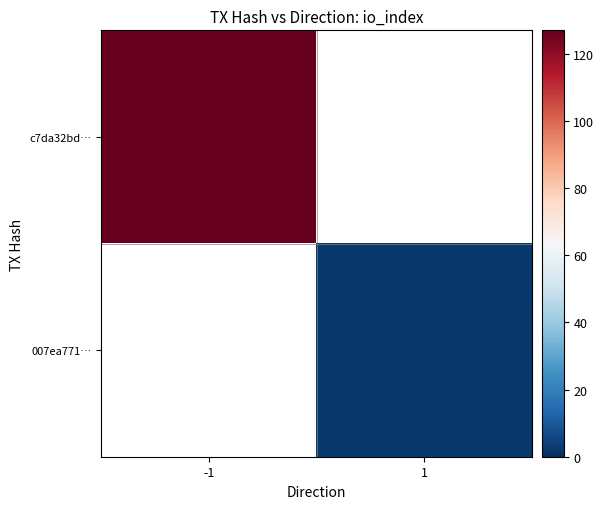

Reading right to left, transcribe all the data shown in this chart.

c7da32bd…: 1=0	-1=127
007ea771…: 1=2	-1=0